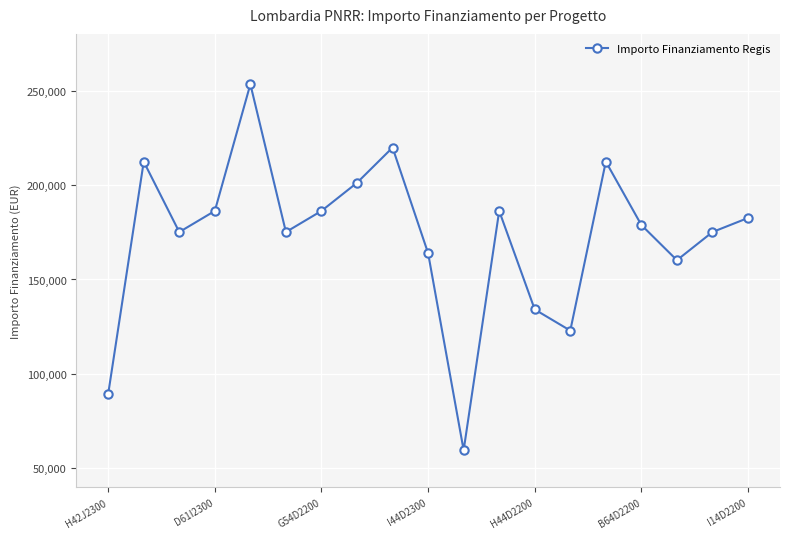

What is the difference between the second highest and minimum values?

160210.1